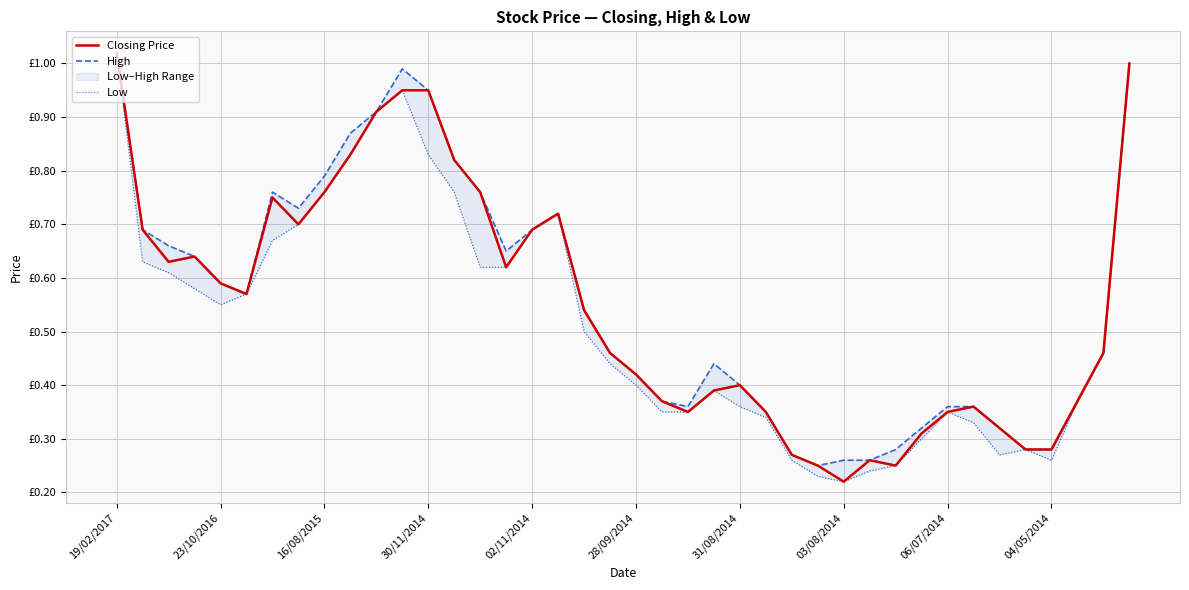

What is the highest value of the High series?

1.0